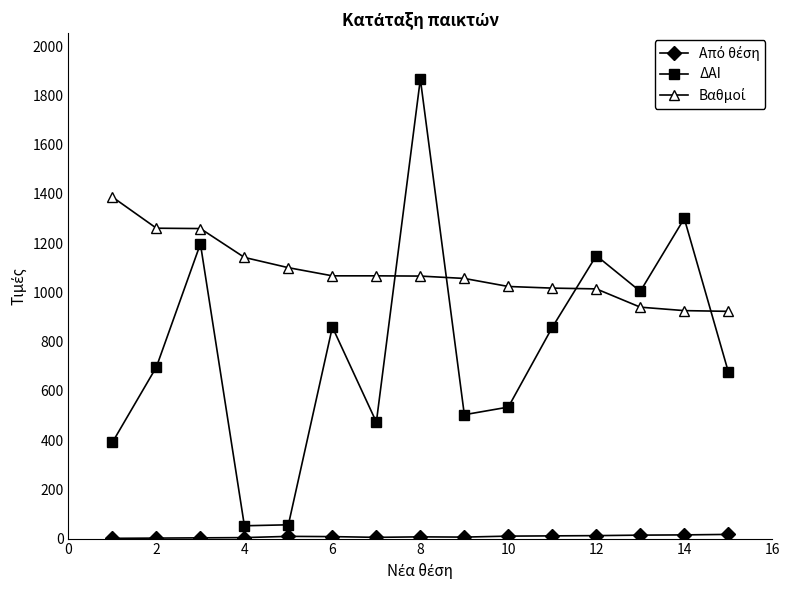

At how many categories does at least one series exceed 816?

15